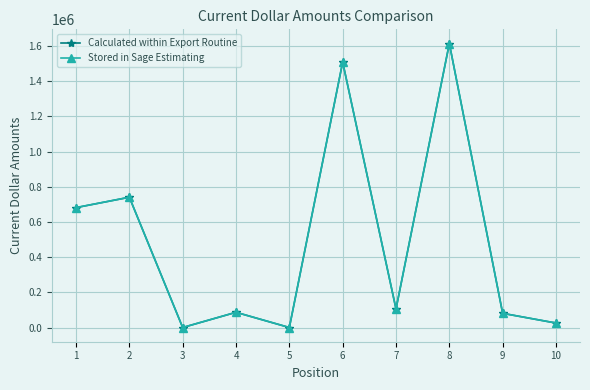

Does the chart have visible grid lines?

Yes